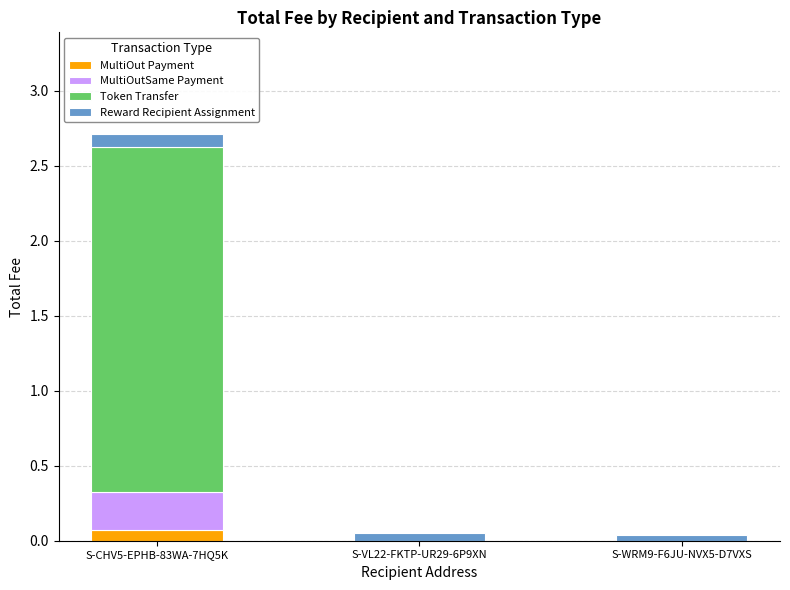

At which category is the sum across all series the highest?

S-CHV5-EPHB-83WA-7HQ5K